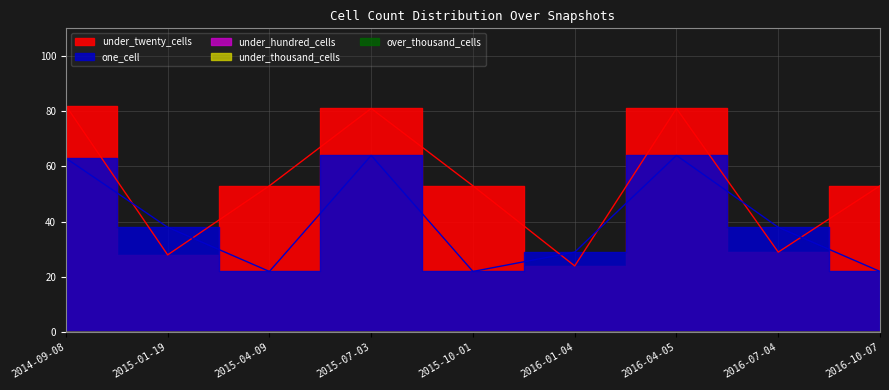

What are all the series names shown in the legend?

under_twenty_cells, one_cell, under_hundred_cells, under_thousand_cells, over_thousand_cells